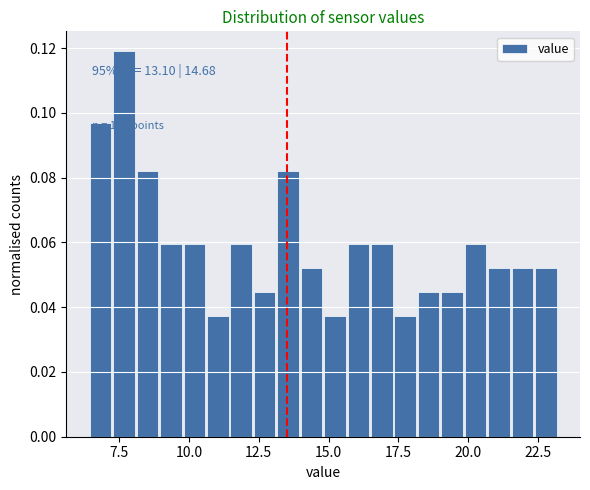

Read against the x-axis, roughly where is the centre of the tallest bar?

7.5